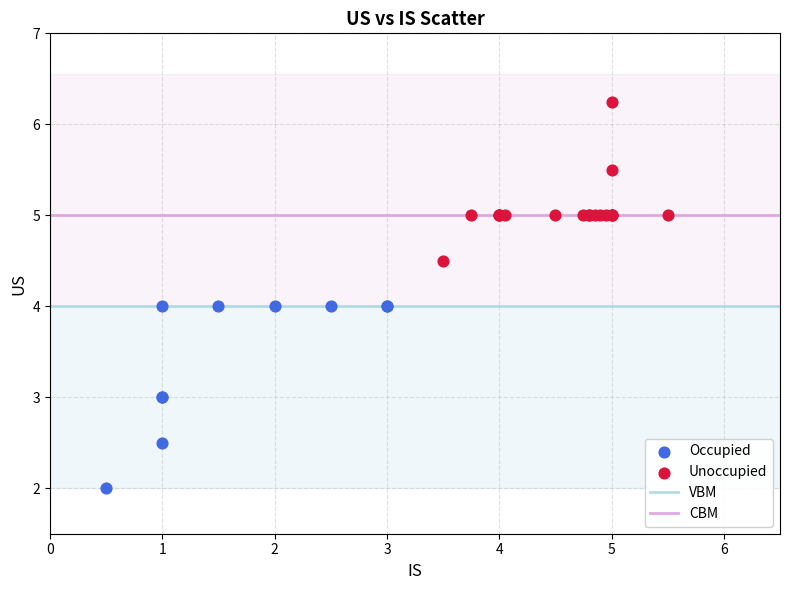

Which series reaches the maximum Y coordinate?

Unoccupied